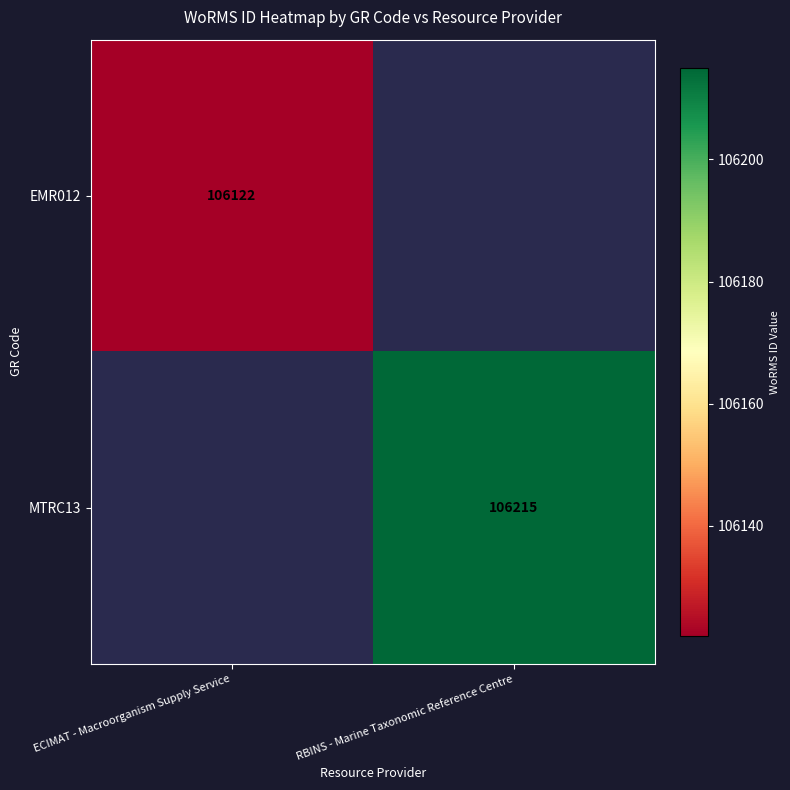

Which label corresponds to the smallest value in the chart?

ECIMAT - Macroorganism Supply Service